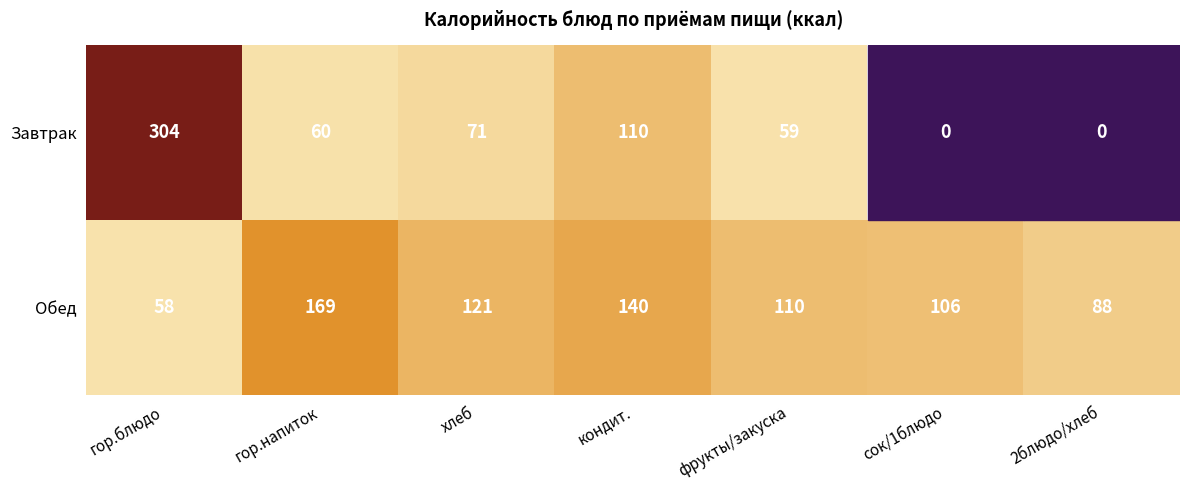

What is the sum of the Обед values at фрукты/закуска and гор.напиток?

279